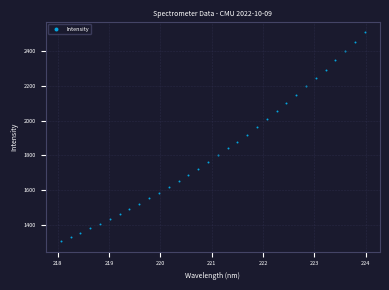

What is the range of Y values (max minus min)?

1202.3